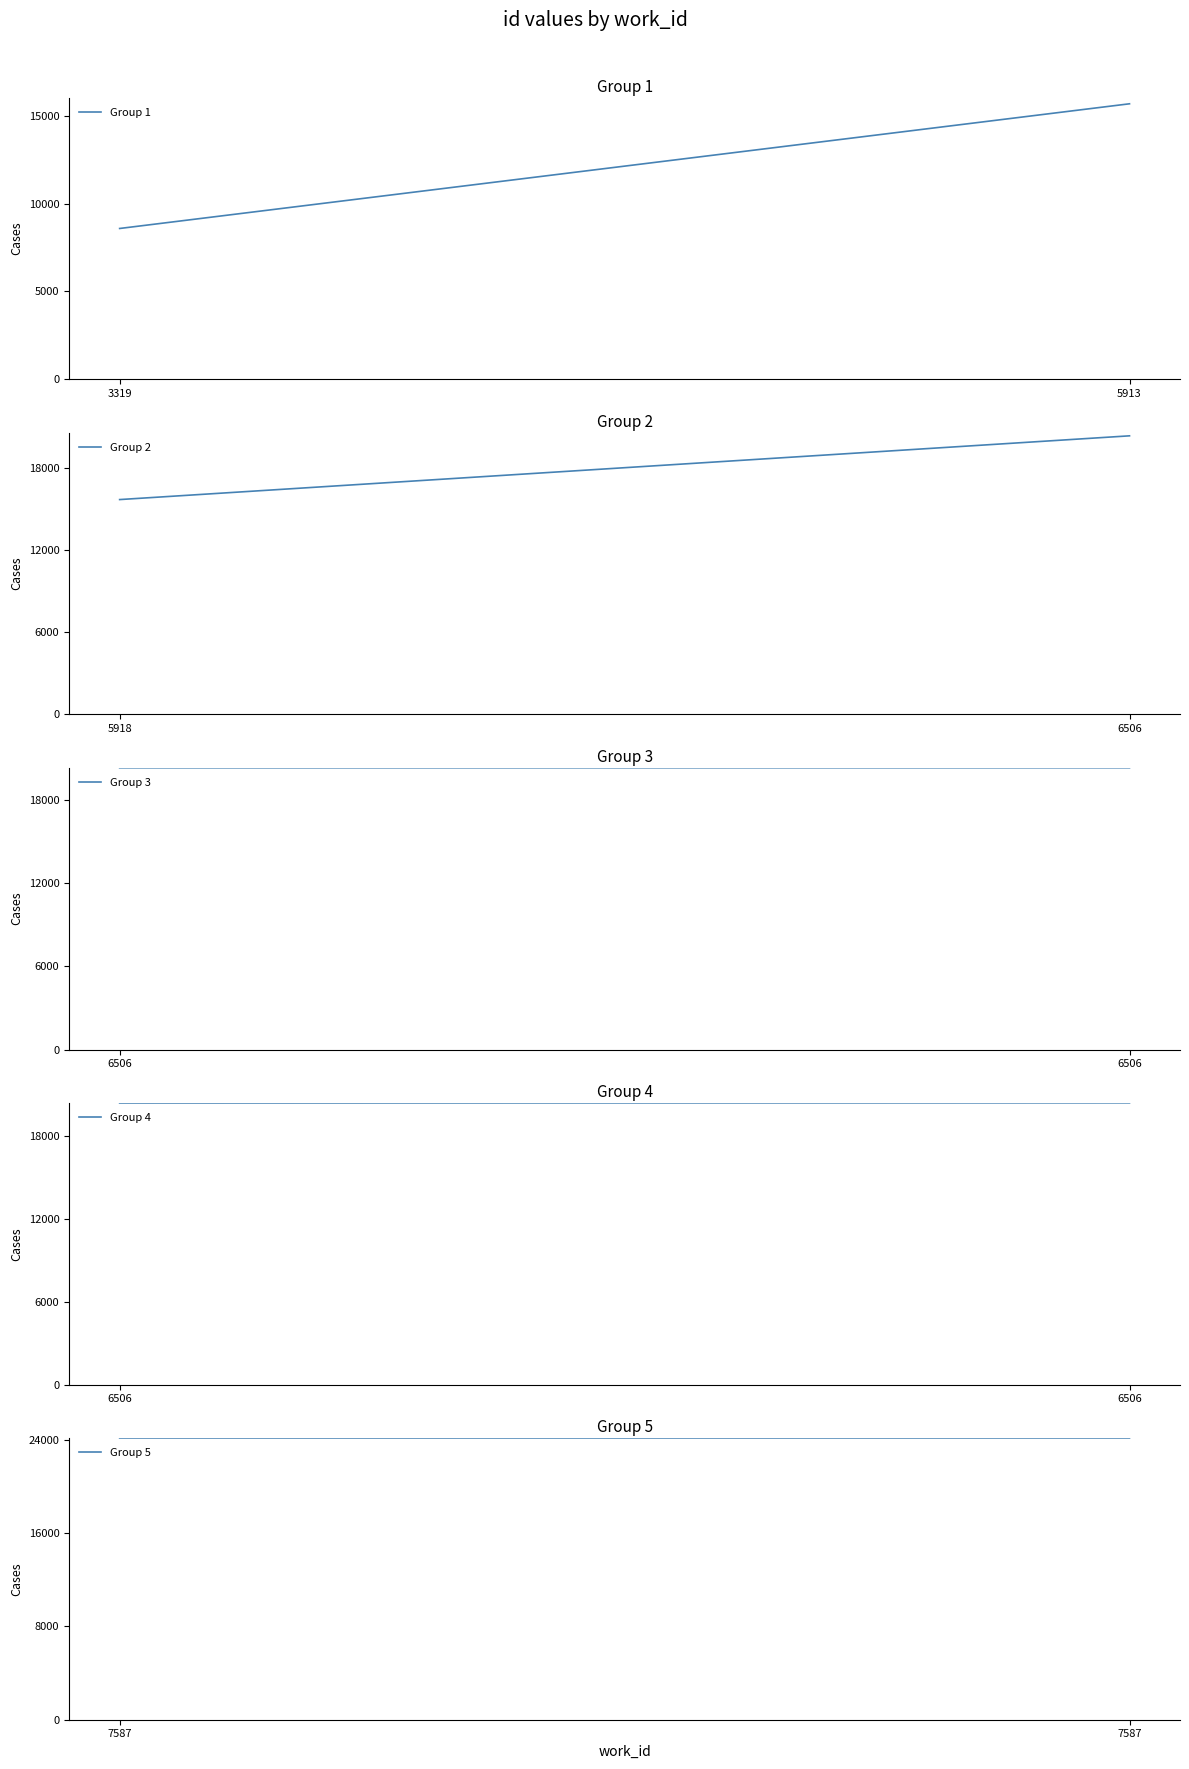

How many series are shown in this chart?

5